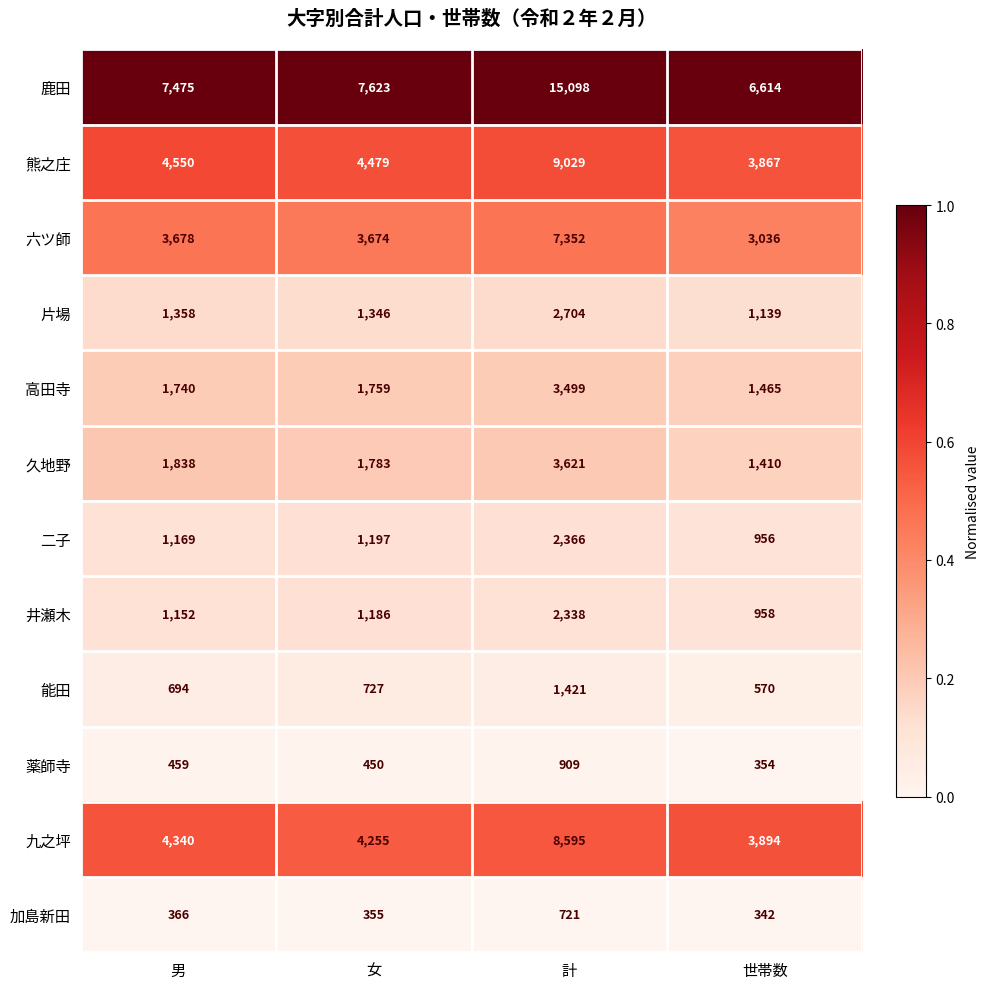

What is the maximum value shown in the chart?

15098